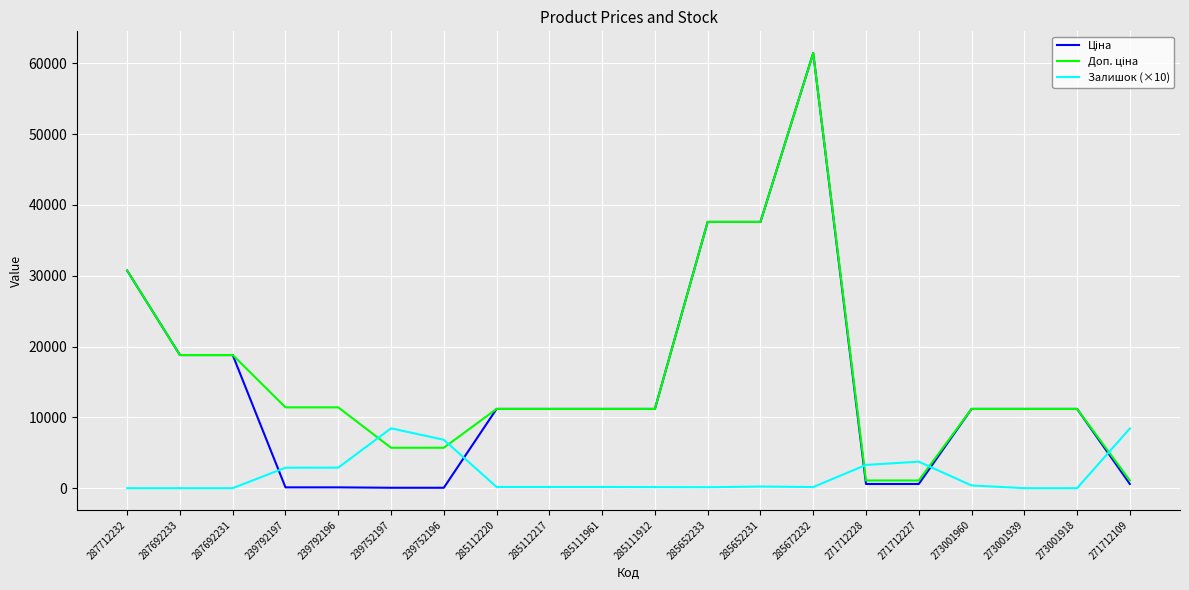

What is the spread (max minus min) of values at 287692231?

18796.8